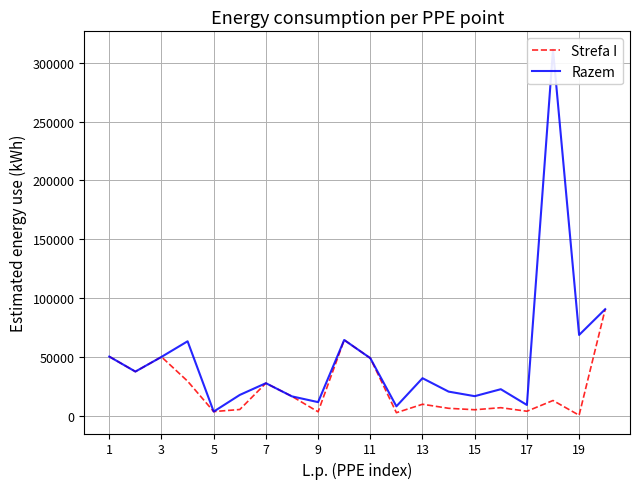

True or false: Razem and Strefa I intersect in this chart.

False